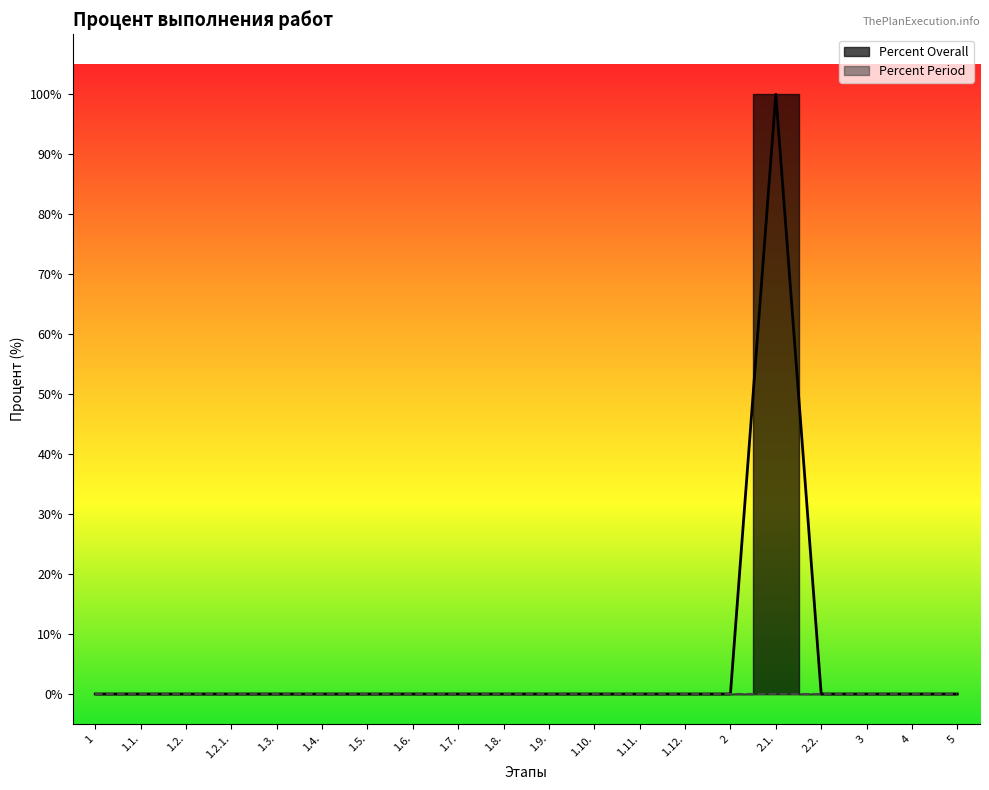

At which label is the value closest to 50?

1